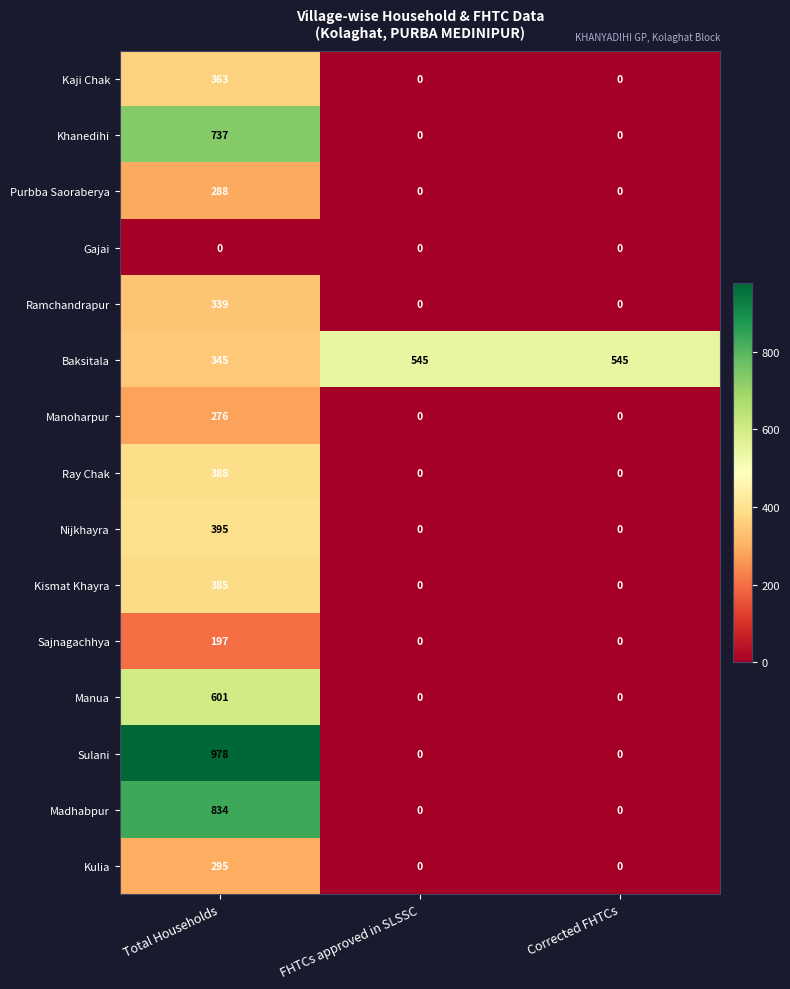

Count the number of categories in the chart.

3